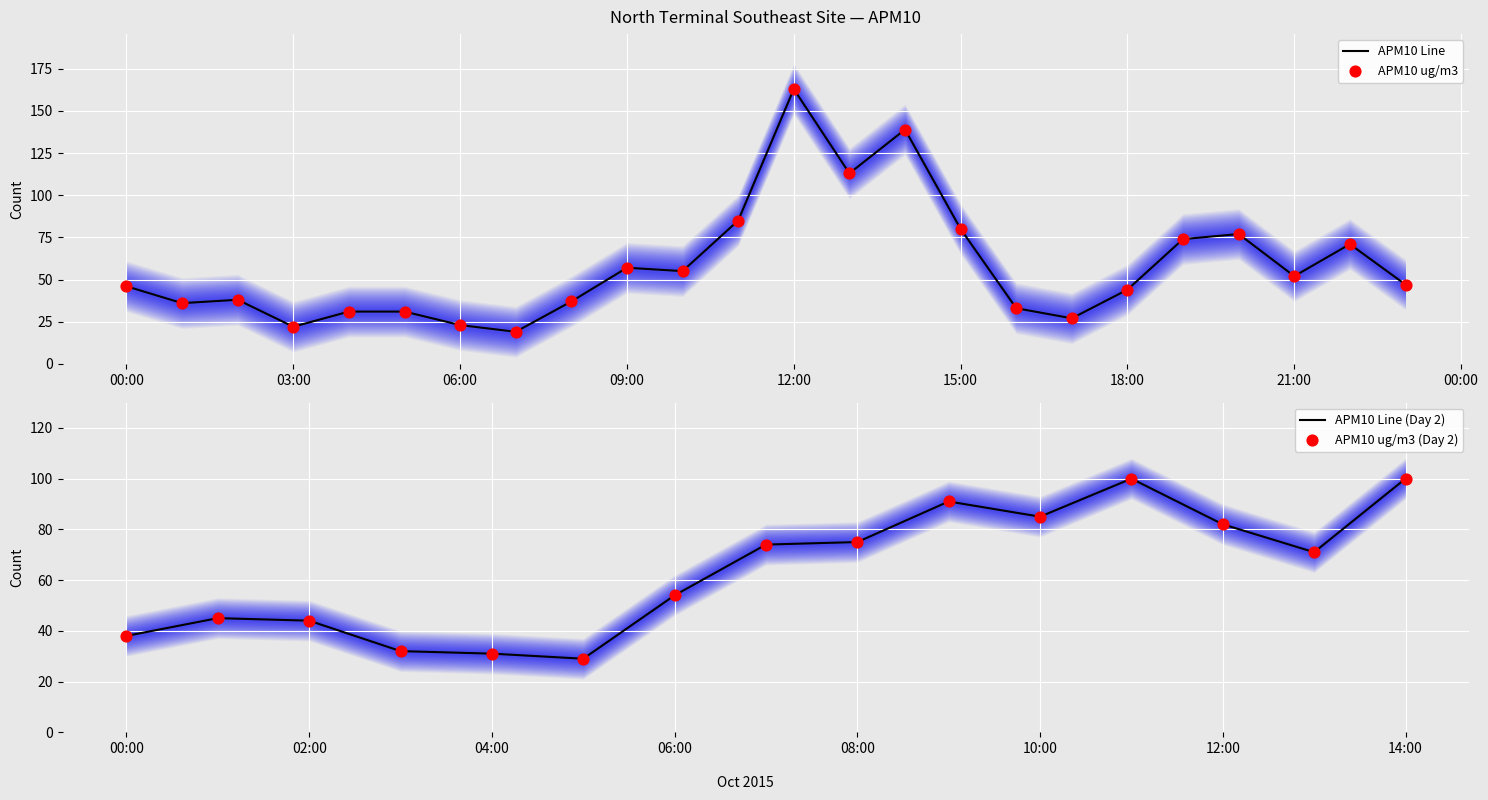

Which has a higher value, 2015-10-11 01:00:00 or 2015-10-12 01:00:00?

2015-10-12 01:00:00